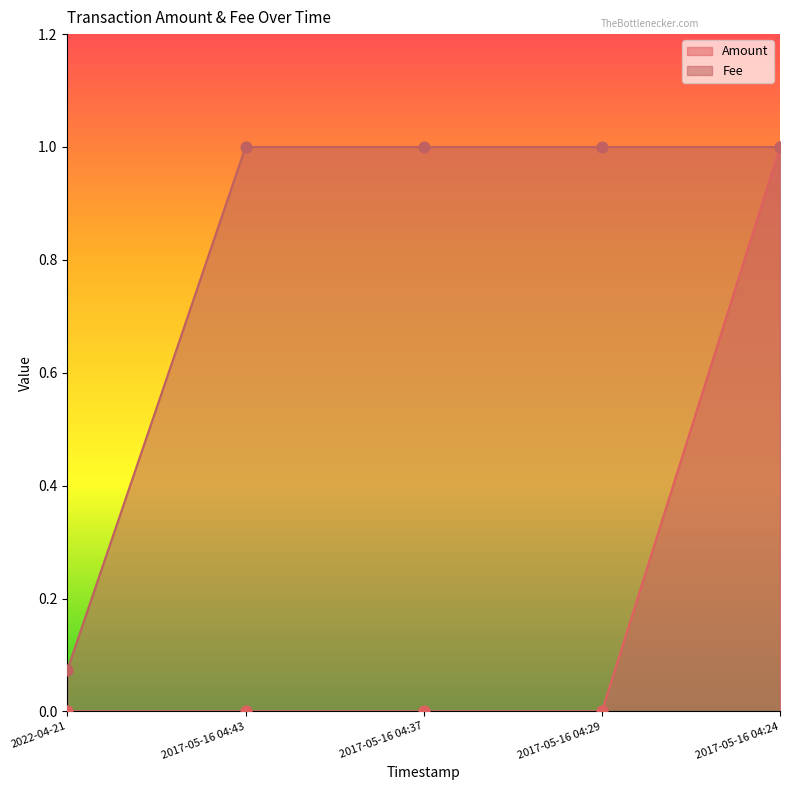

What is the total value across all series at 2017-05-16 04:29?

1.0